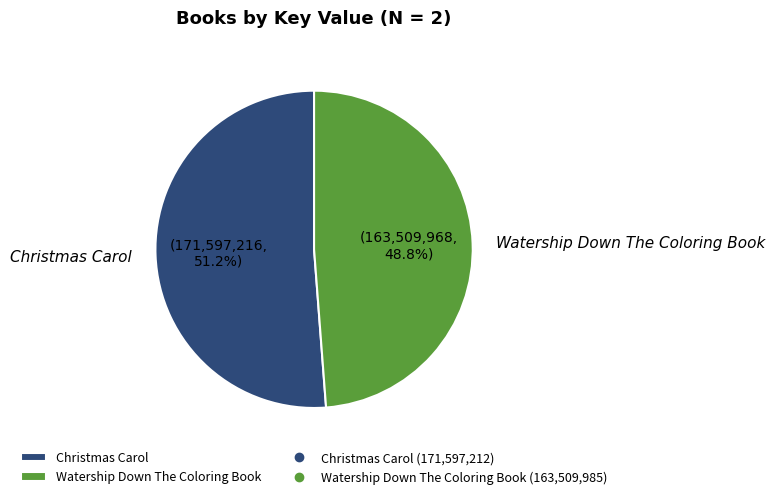

Is there any slice that represents more than half of the pie?

Yes